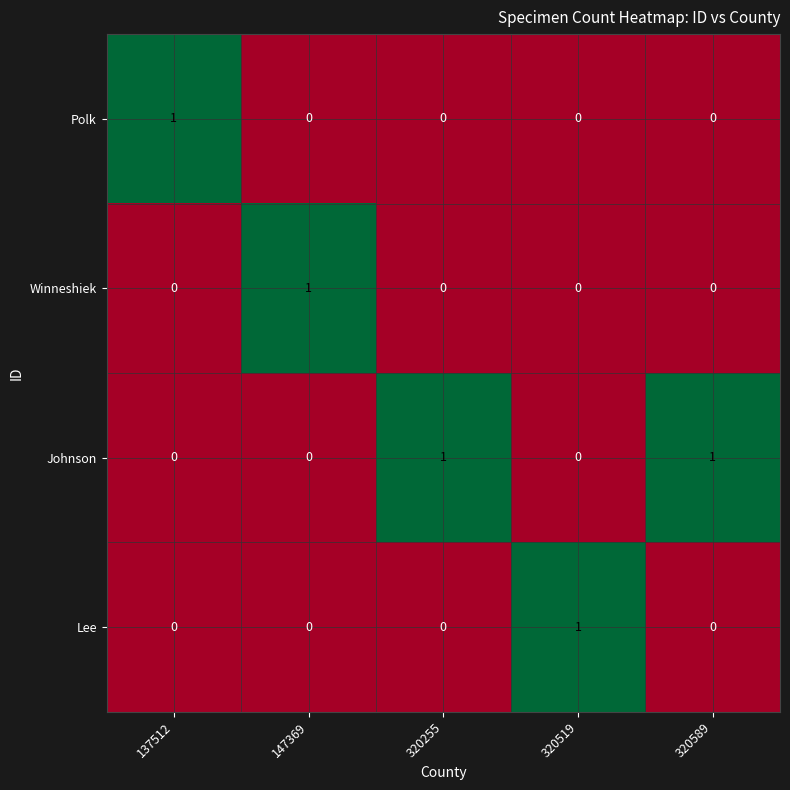

True or false: Johnson has a value of -1 at 320519.

False